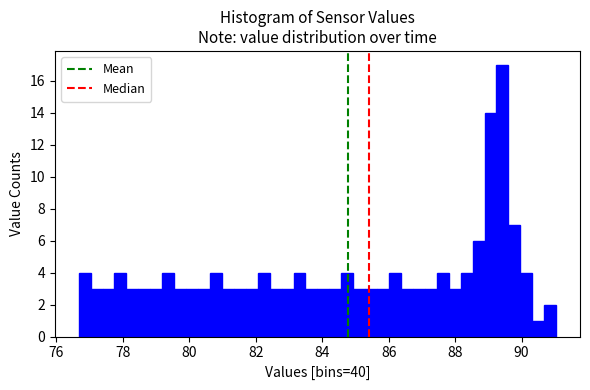

Around what value on the x-axis is the tallest bar? Give the approximate position of its centre, as read against the axis.

89.4